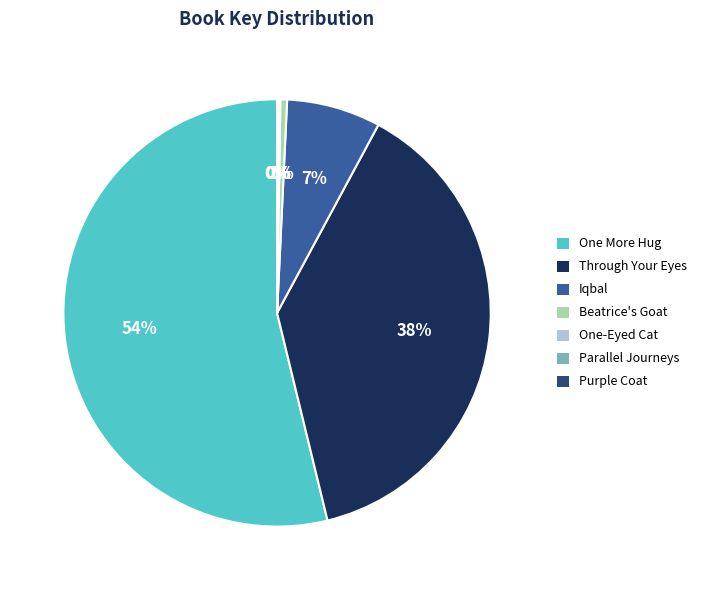

To the nearest percent, what is the difference between the largest and smallest slice percentages?

54%